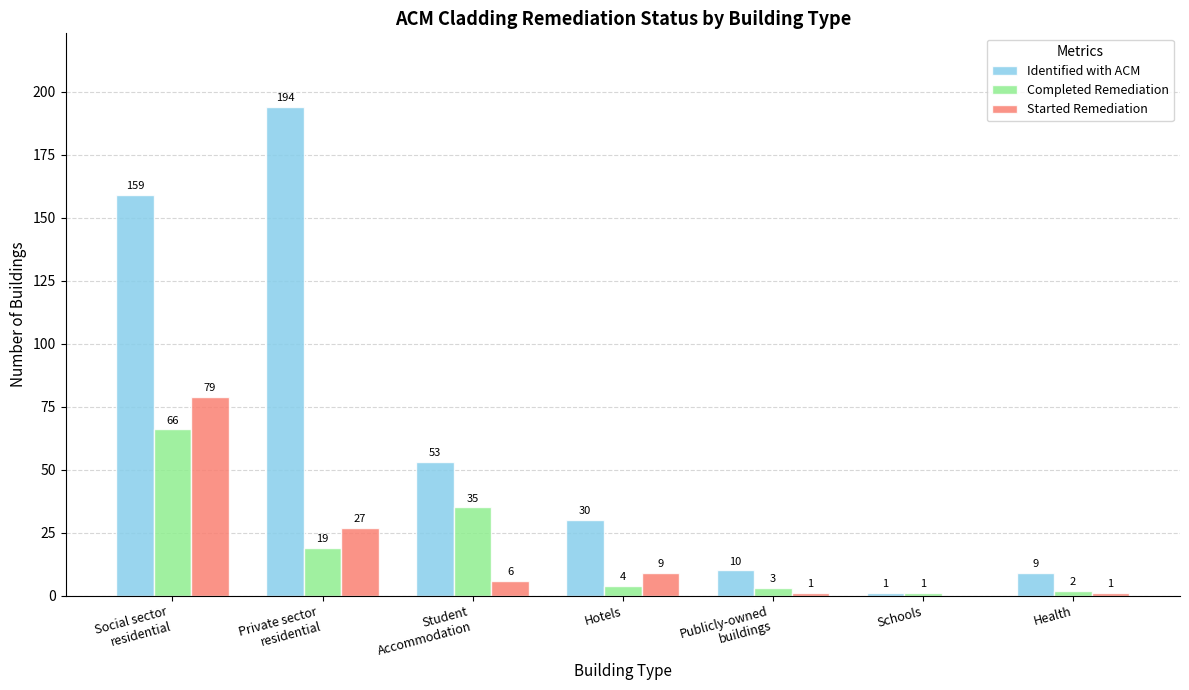

What is the total value across all series at Health?

12